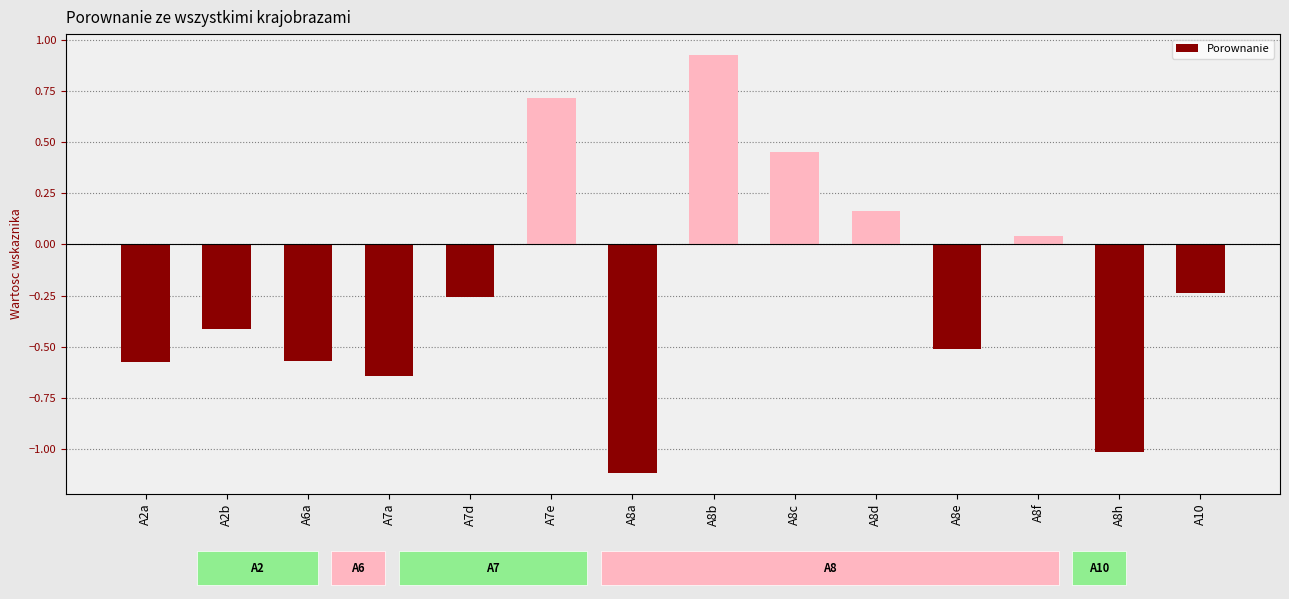

At which category does the chart reach its peak across all series?

A8b